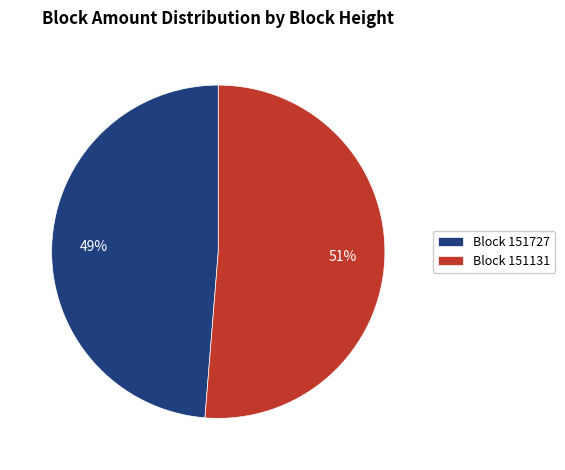

The Block 151727 slice represents 49% of the pie. True or false?

True